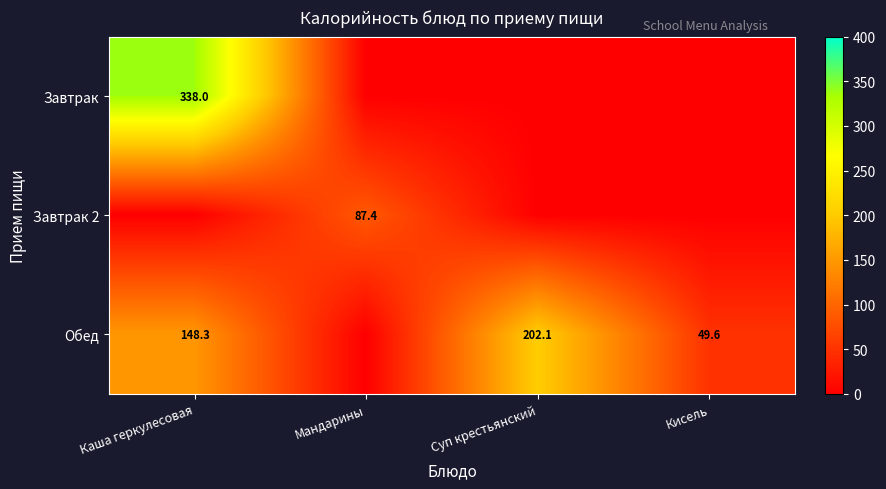

Is it true that Завтрак 2 equals 87.4 at Мандарины?

True